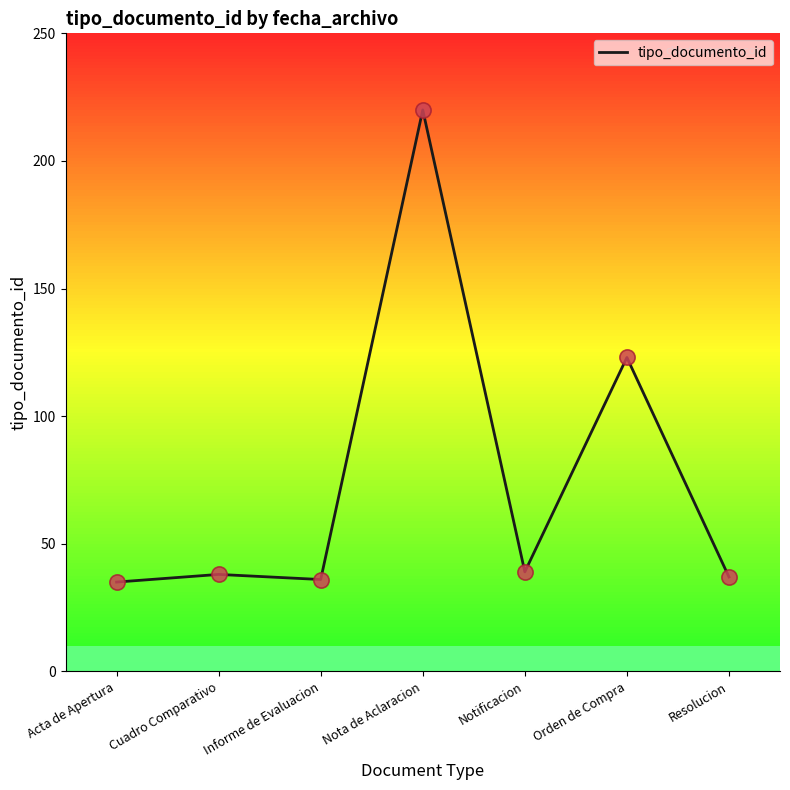

Which has a higher value, Nota de Aclaracion or Notificacion?

Nota de Aclaracion